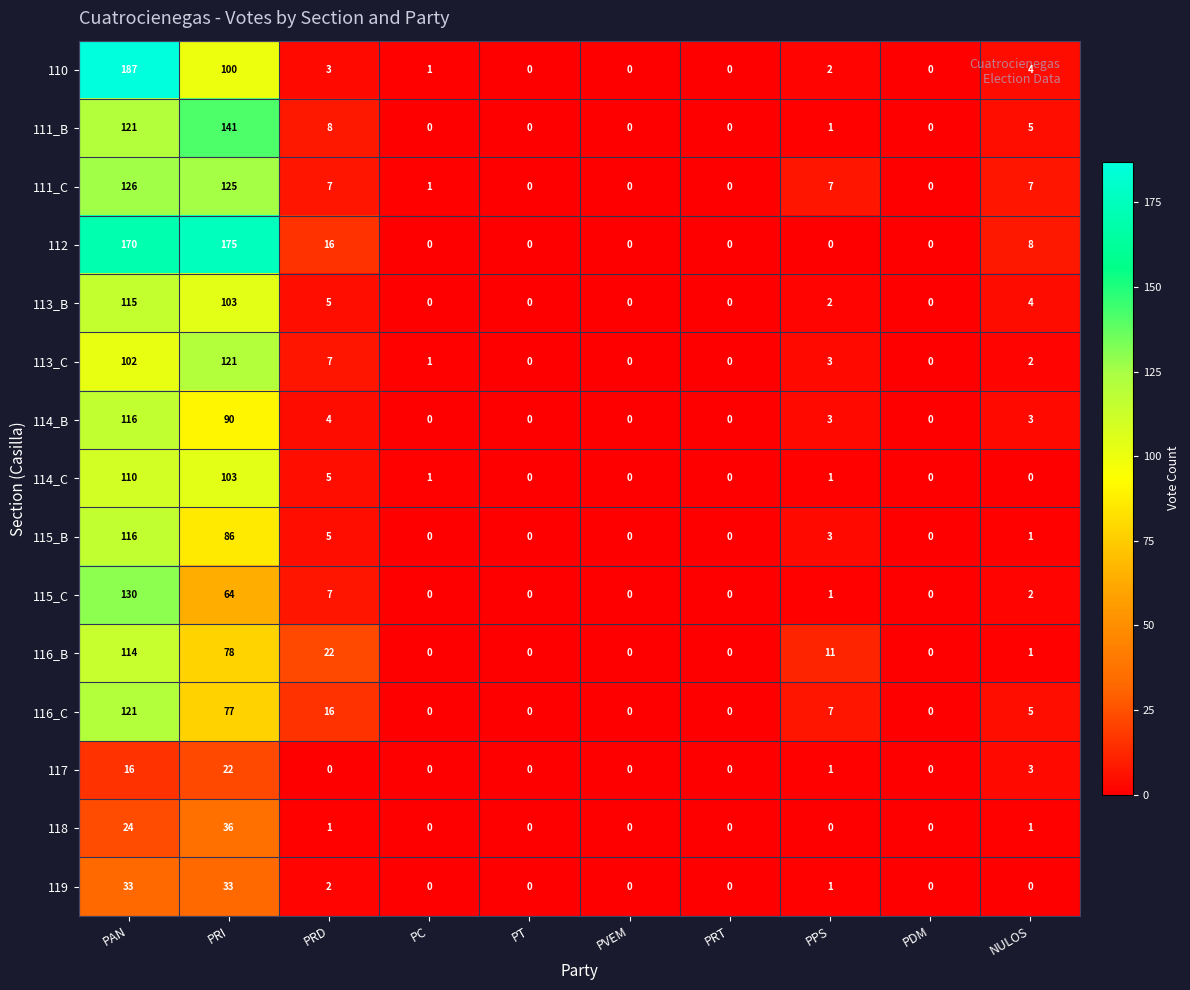

Which series has the largest total across all categories?

112